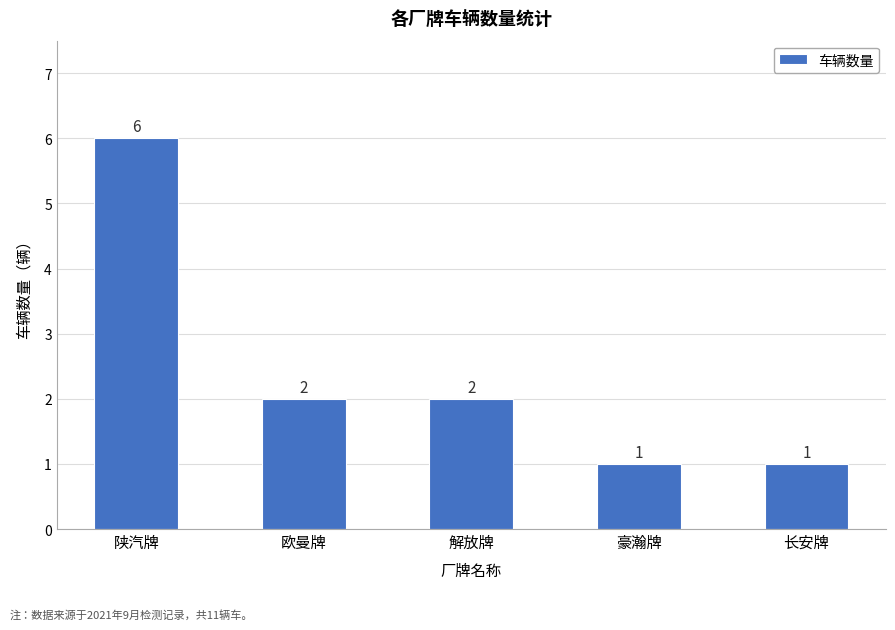

How many bars are there in total?

5